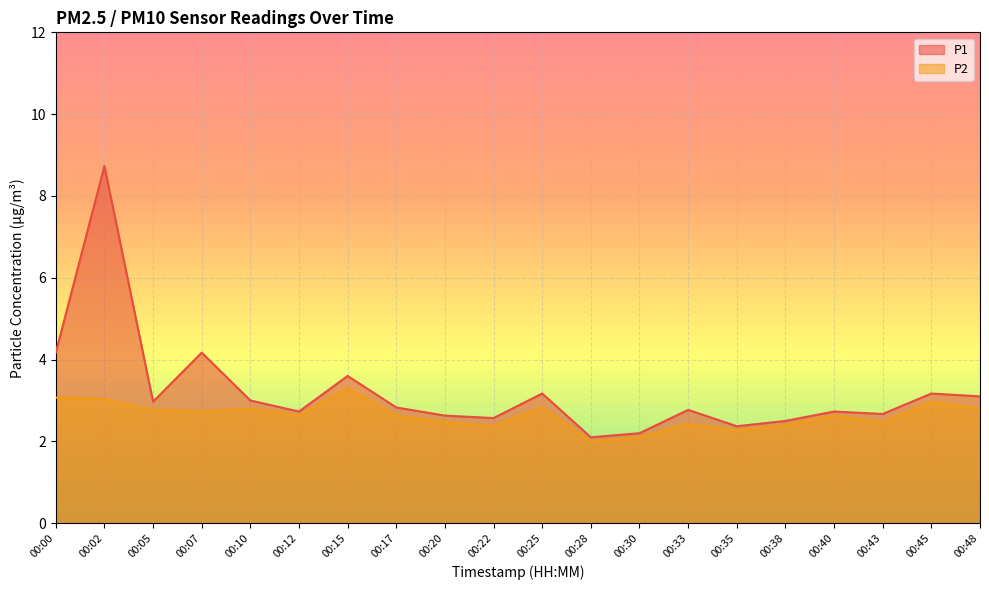

What are all the series names shown in the legend?

P1, P2